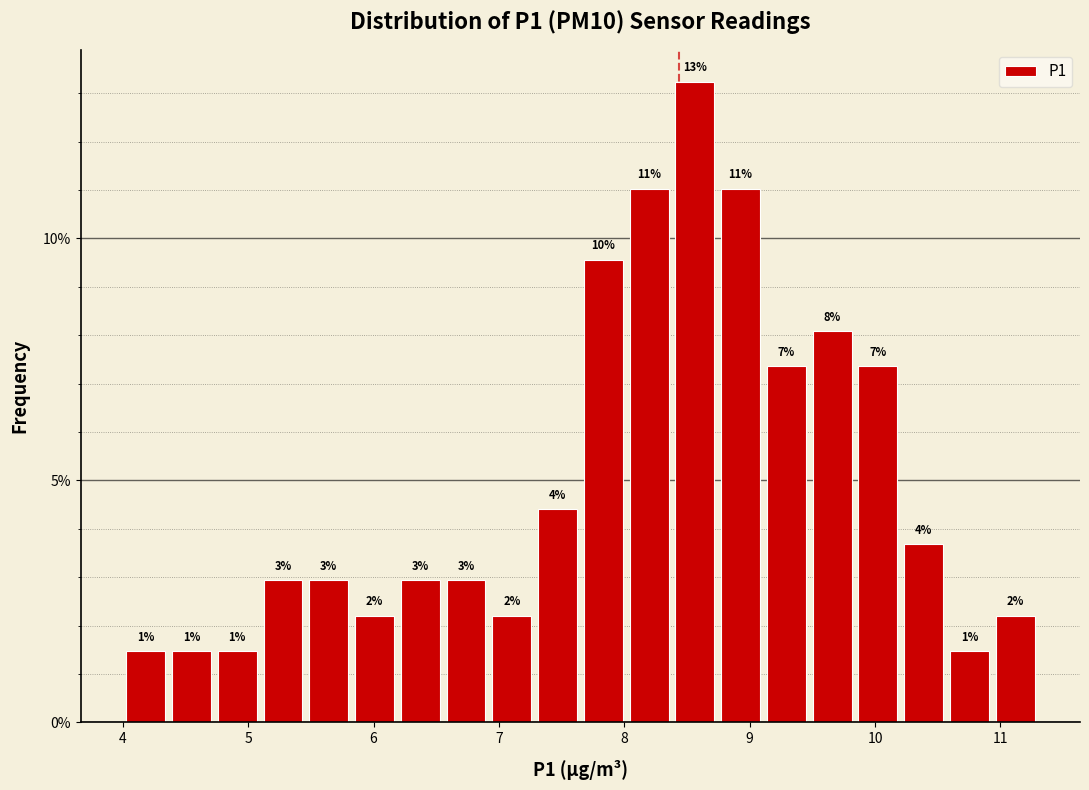

Around what value on the x-axis is the tallest bar? Give the approximate position of its centre, as read against the axis.

8.6